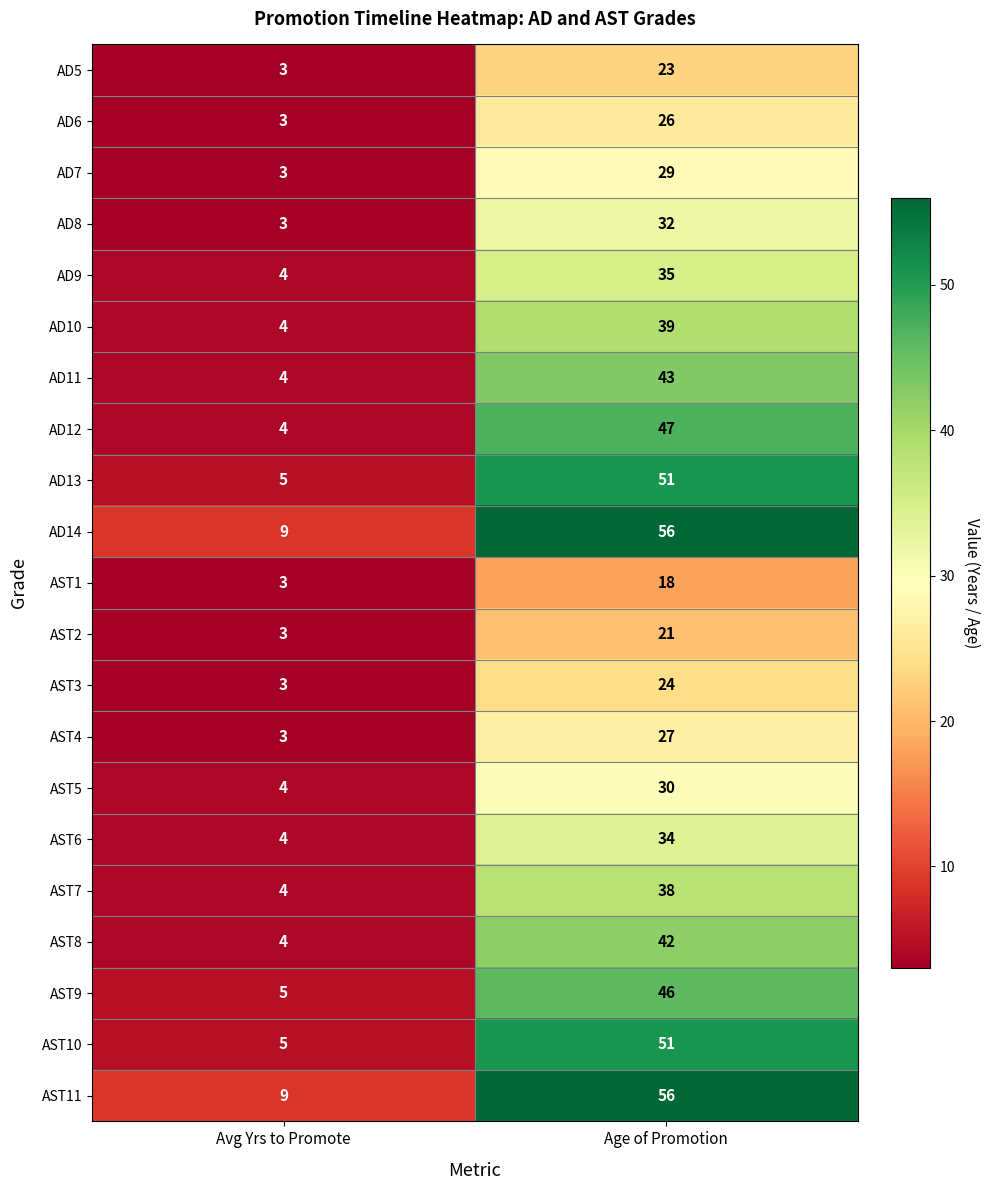

What is the difference between the AD13 values at Age of Promotion and Avg Yrs to Promote?

46